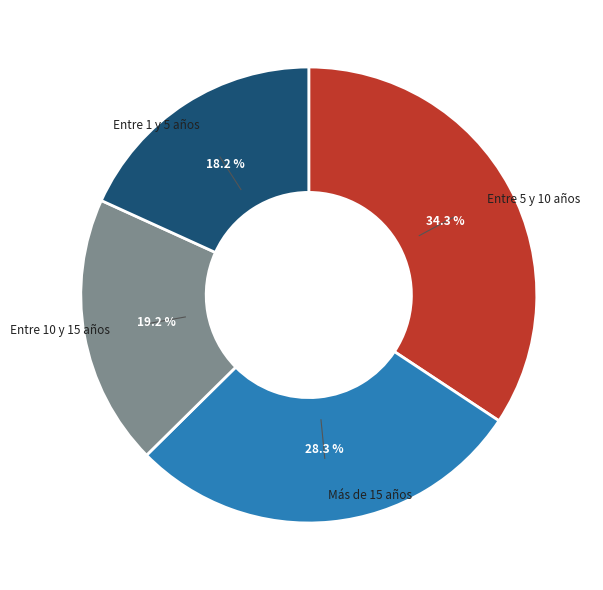

Does any single category account for the majority?

No